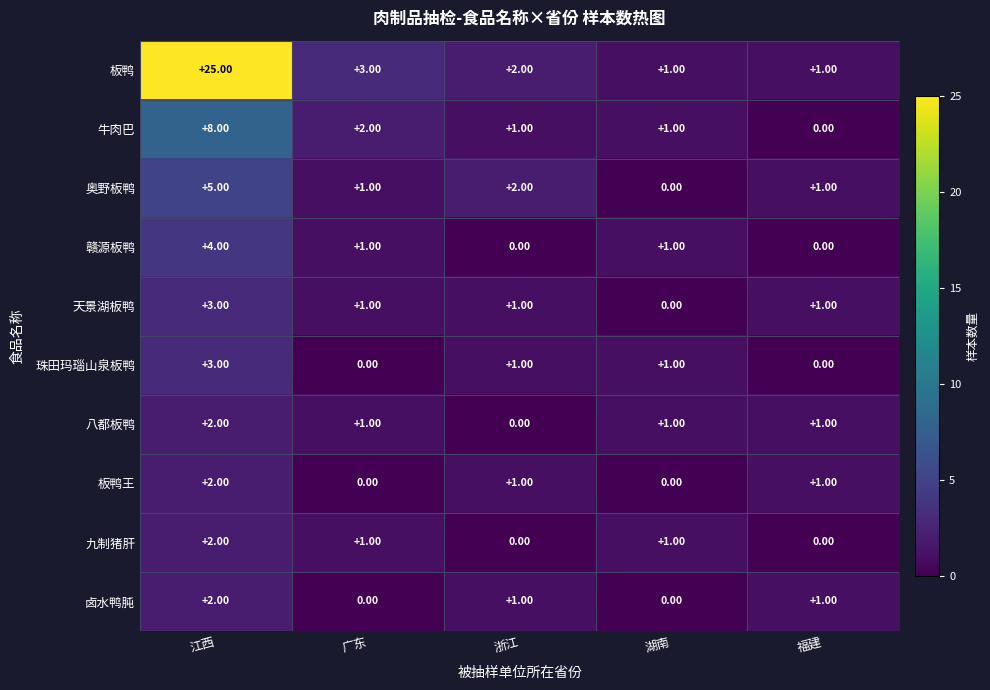

What is the sum of all 板鸭 values?

32